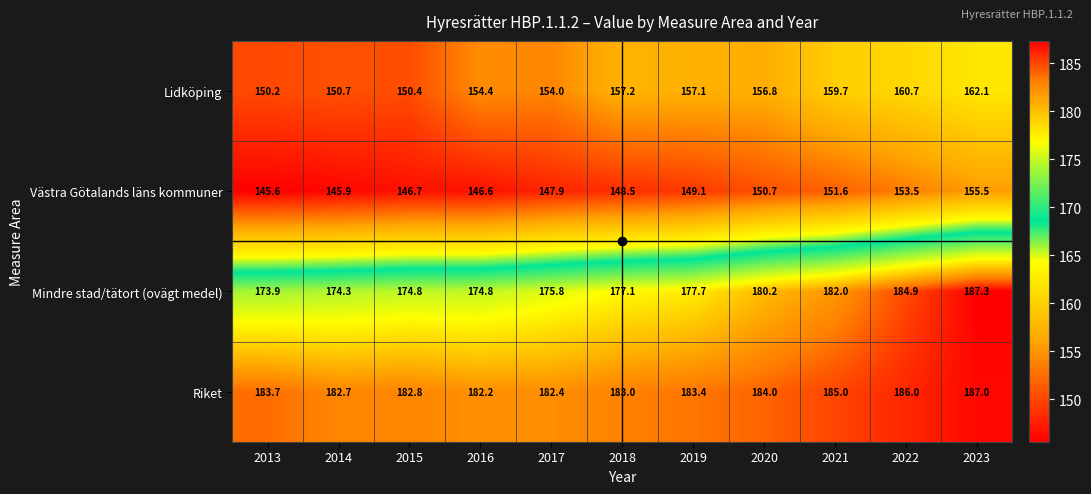

At how many categories does at least one series exceed 179?

11